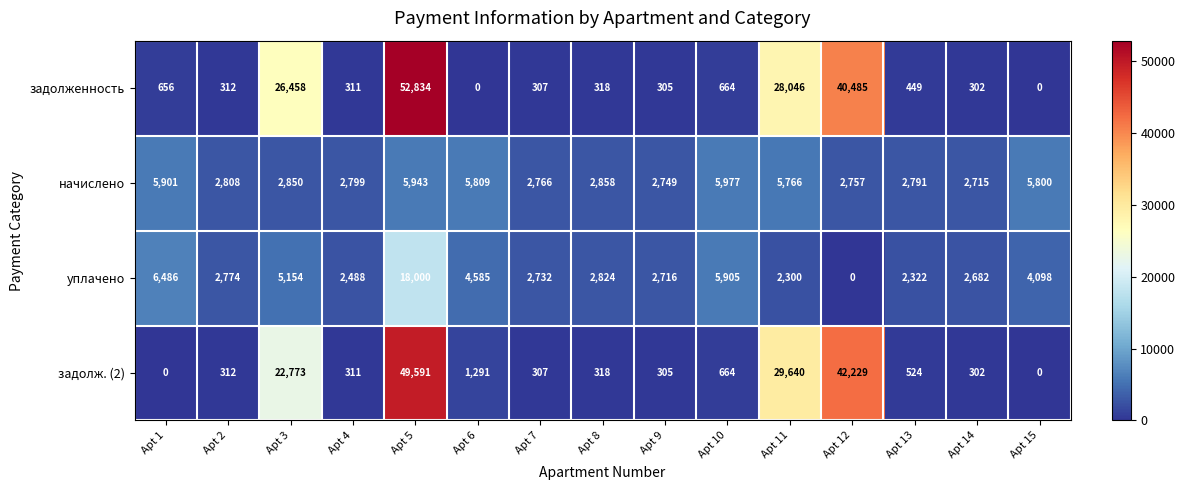

What is the greatest value displayed?

52834